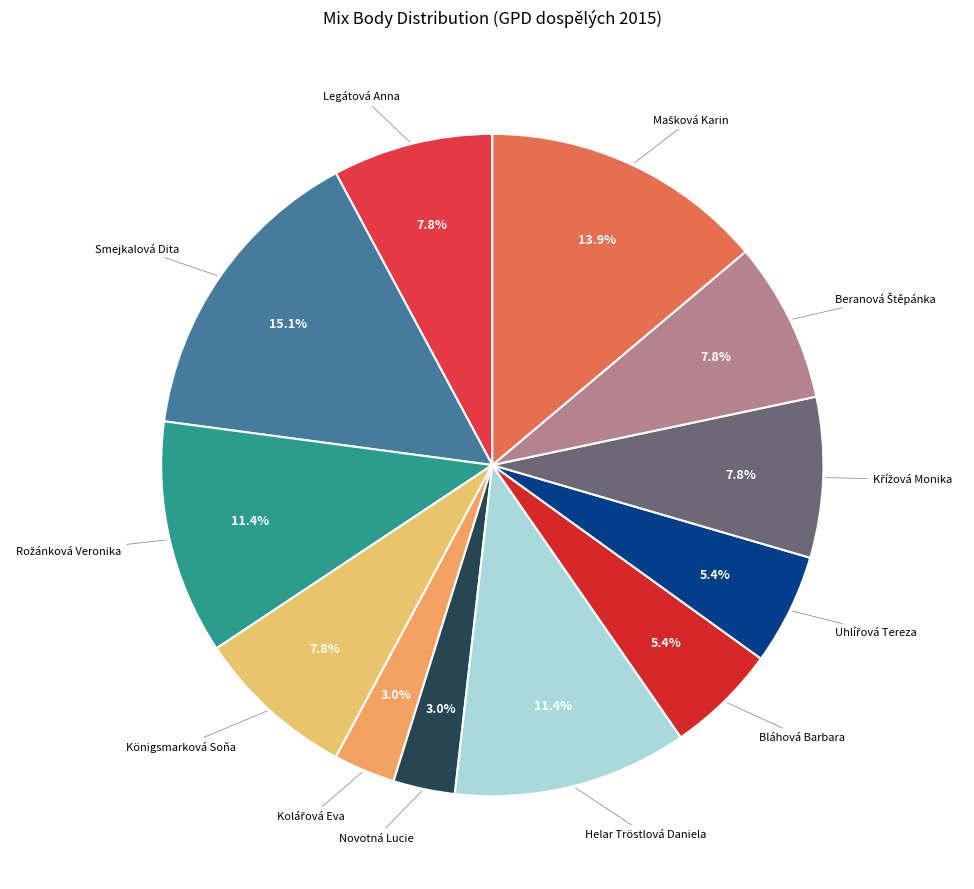

Which slice is the largest?

Smejkalová Dita